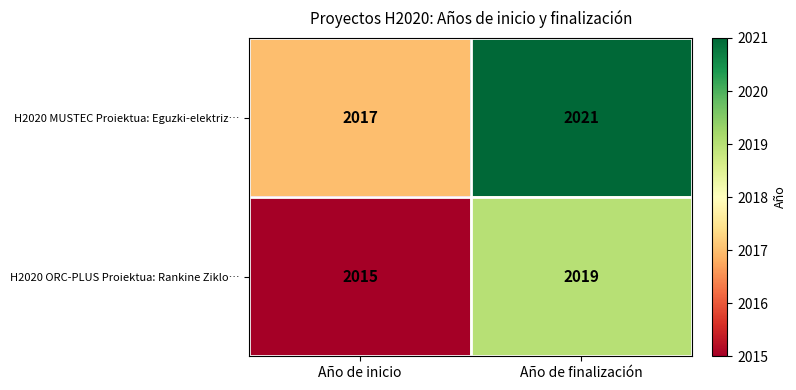

At which category does the chart reach its peak across all series?

Año de finalización